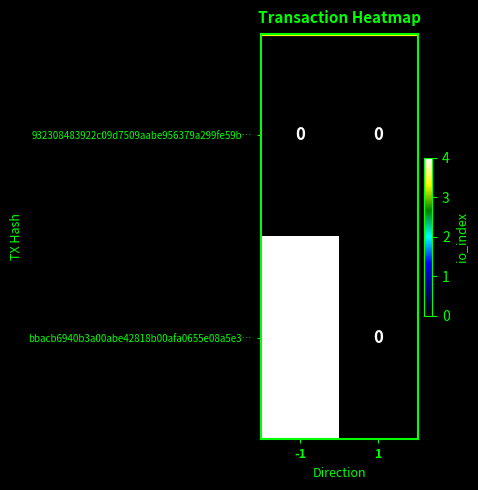

At which category is the sum across all series the highest?

-1